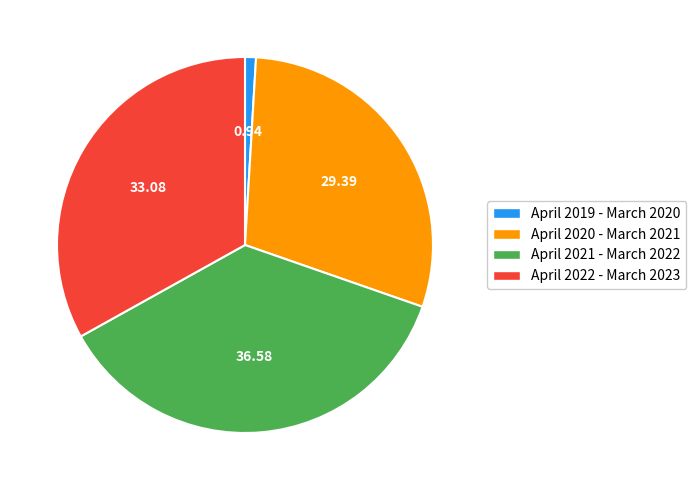

Which has a higher value, April 2022 - March 2023 or April 2019 - March 2020?

April 2022 - March 2023